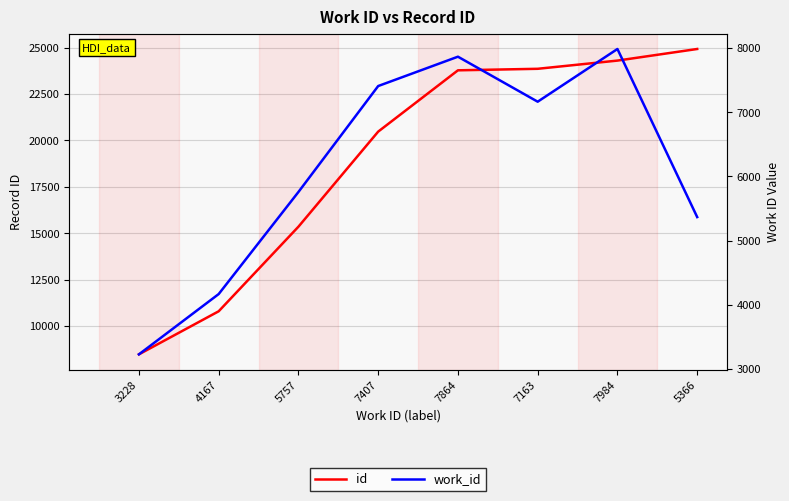

How many values in the work_id series are below 7163?

4